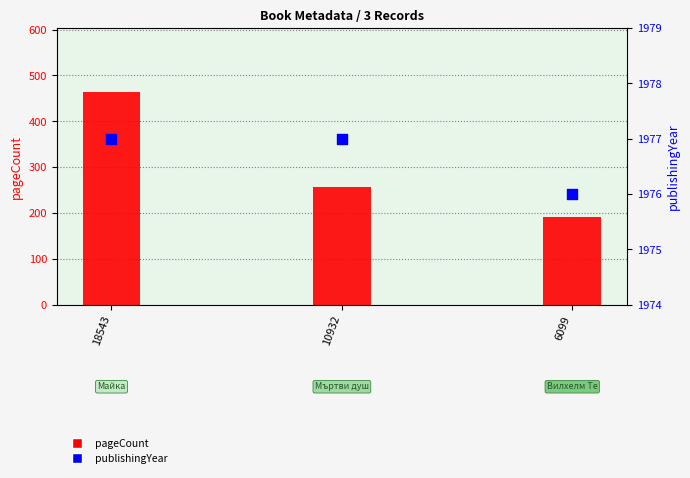

What are all the series names shown in the legend?

pageCount, publishingYear